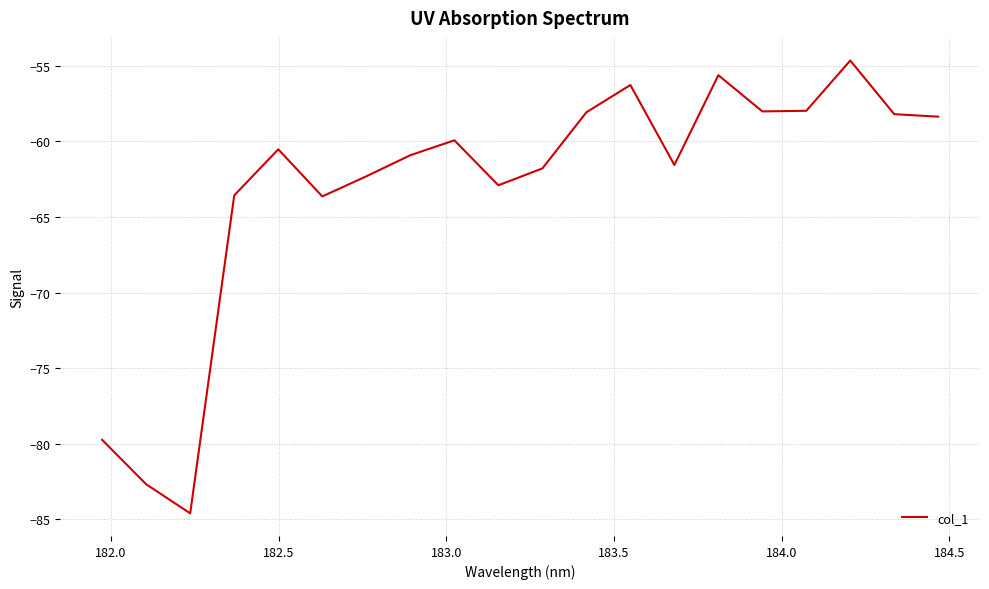

What is the maximum value shown in the chart?

-54.6